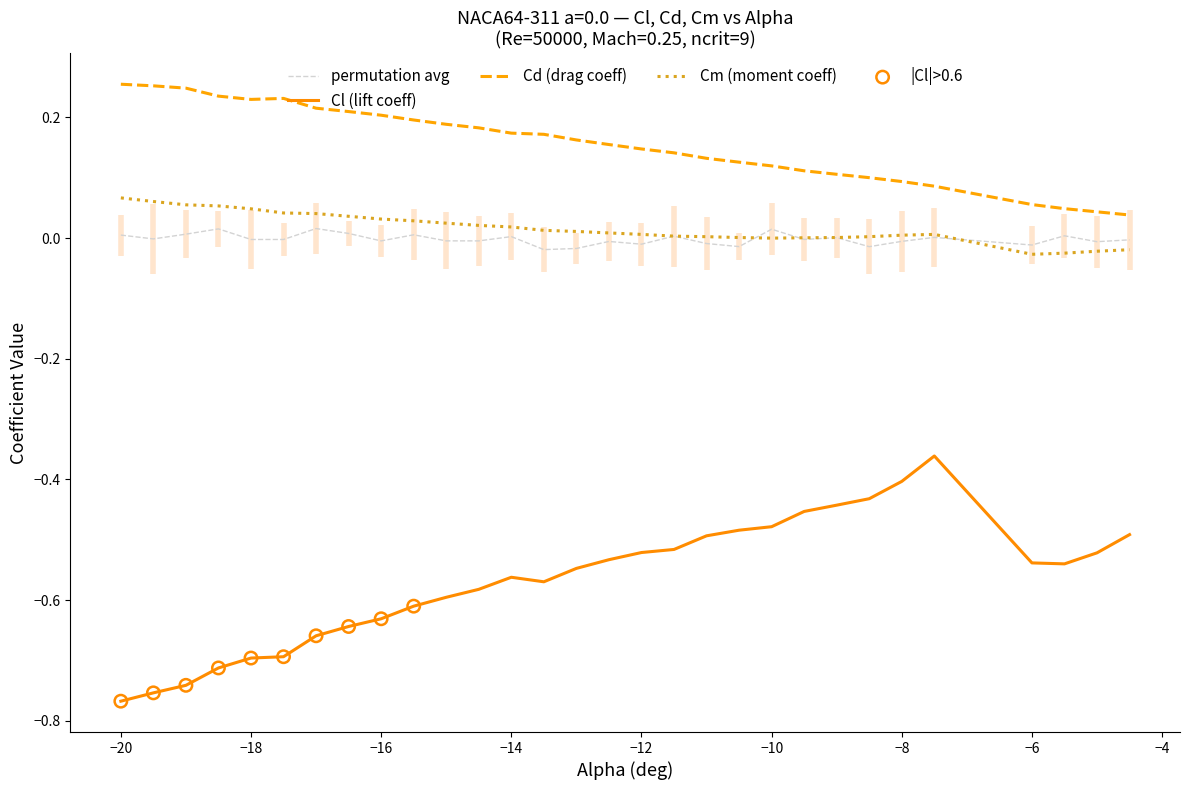

Which series reaches the minimum Y coordinate?

Cl